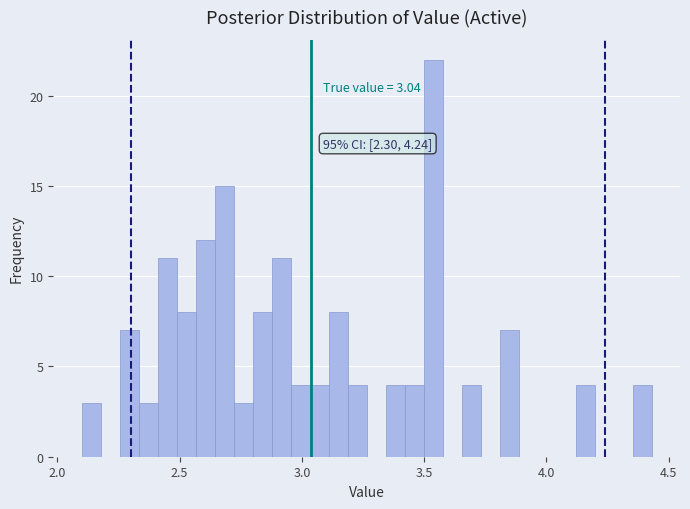

Around what value on the x-axis is the tallest bar? Give the approximate position of its centre, as read against the axis.

3.55